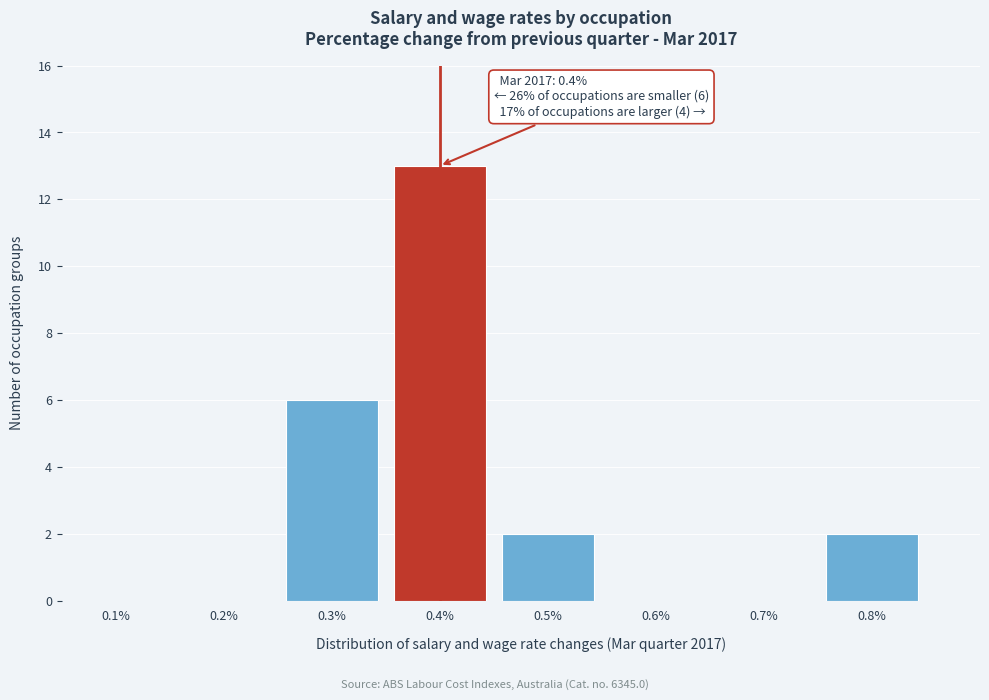

Which range on the x-axis has the tallest bar?

0.35 to 0.45